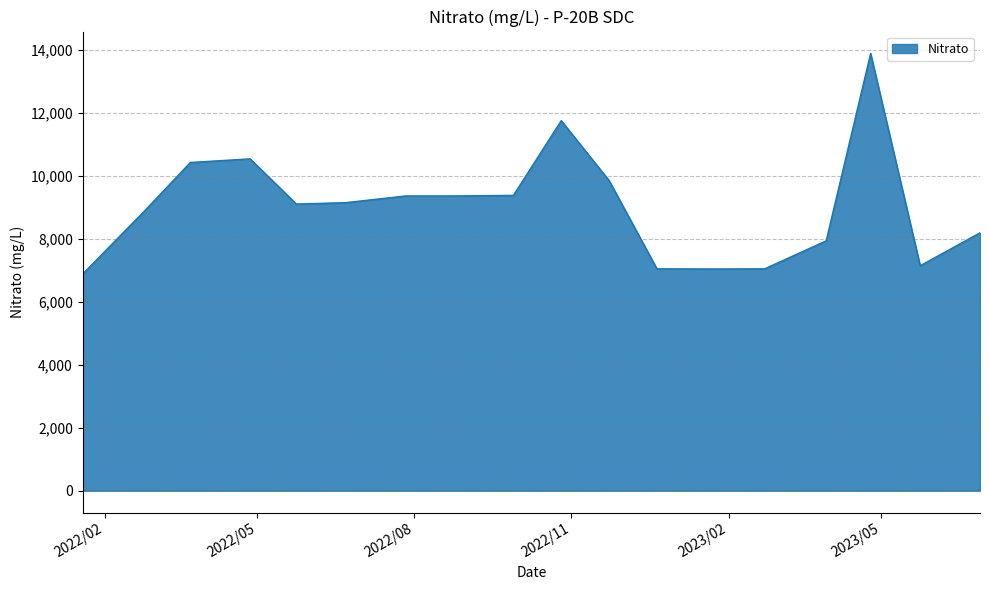

What is the minimum value shown in the chart?

6879.6